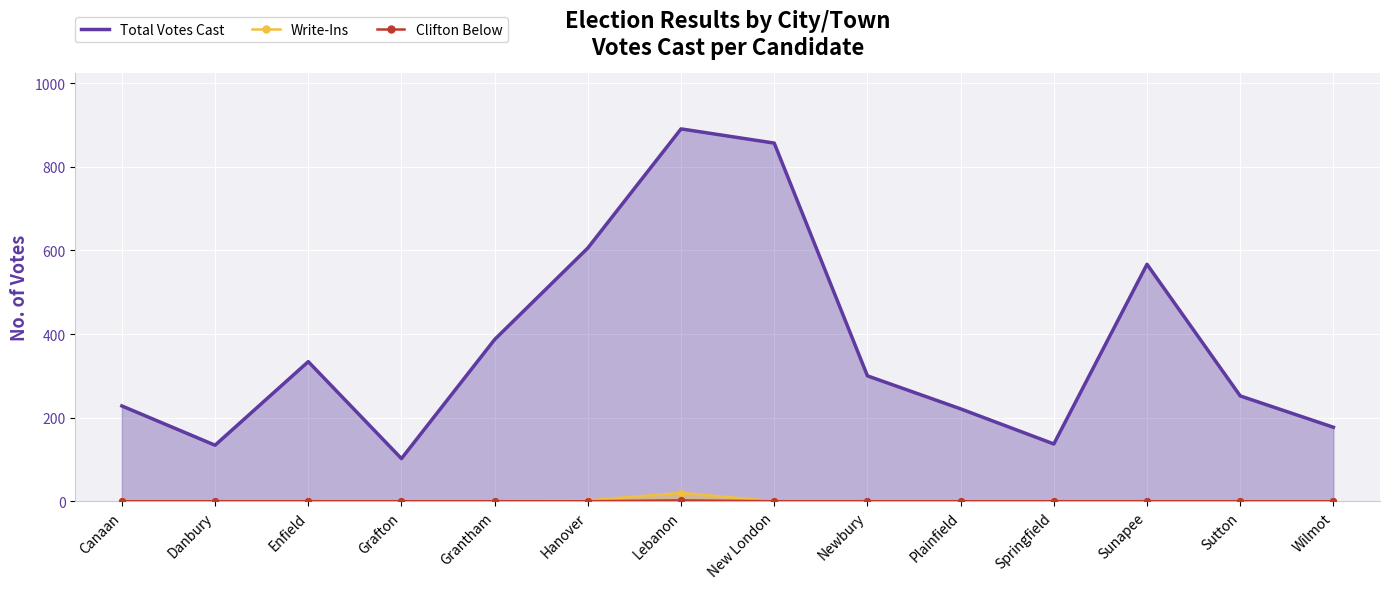

Which series contains the lowest Y value?

Write-Ins